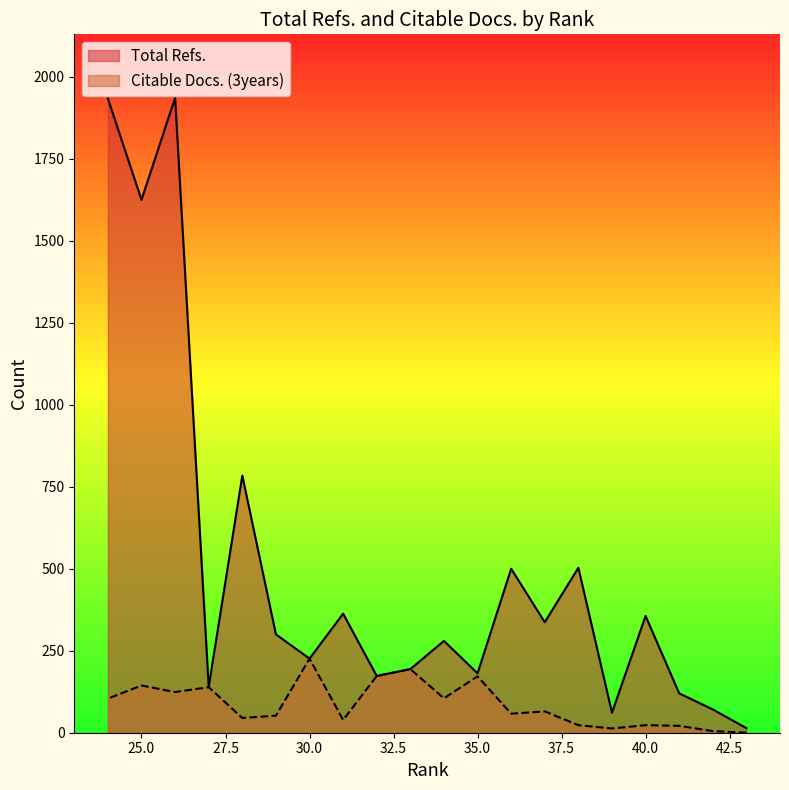

True or false: Citable Docs. (3years) has a value of 3 at 39.

False